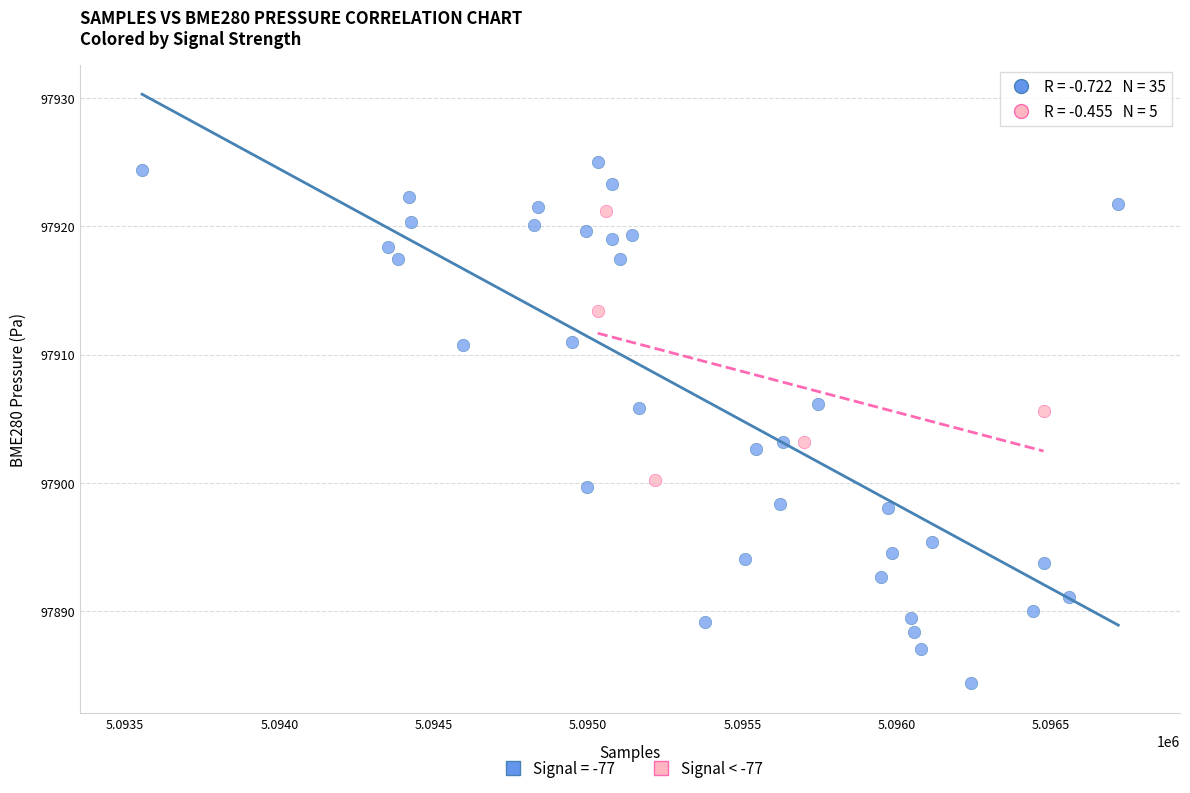

Which series has the largest Y range (max minus min)?

Signal = -77